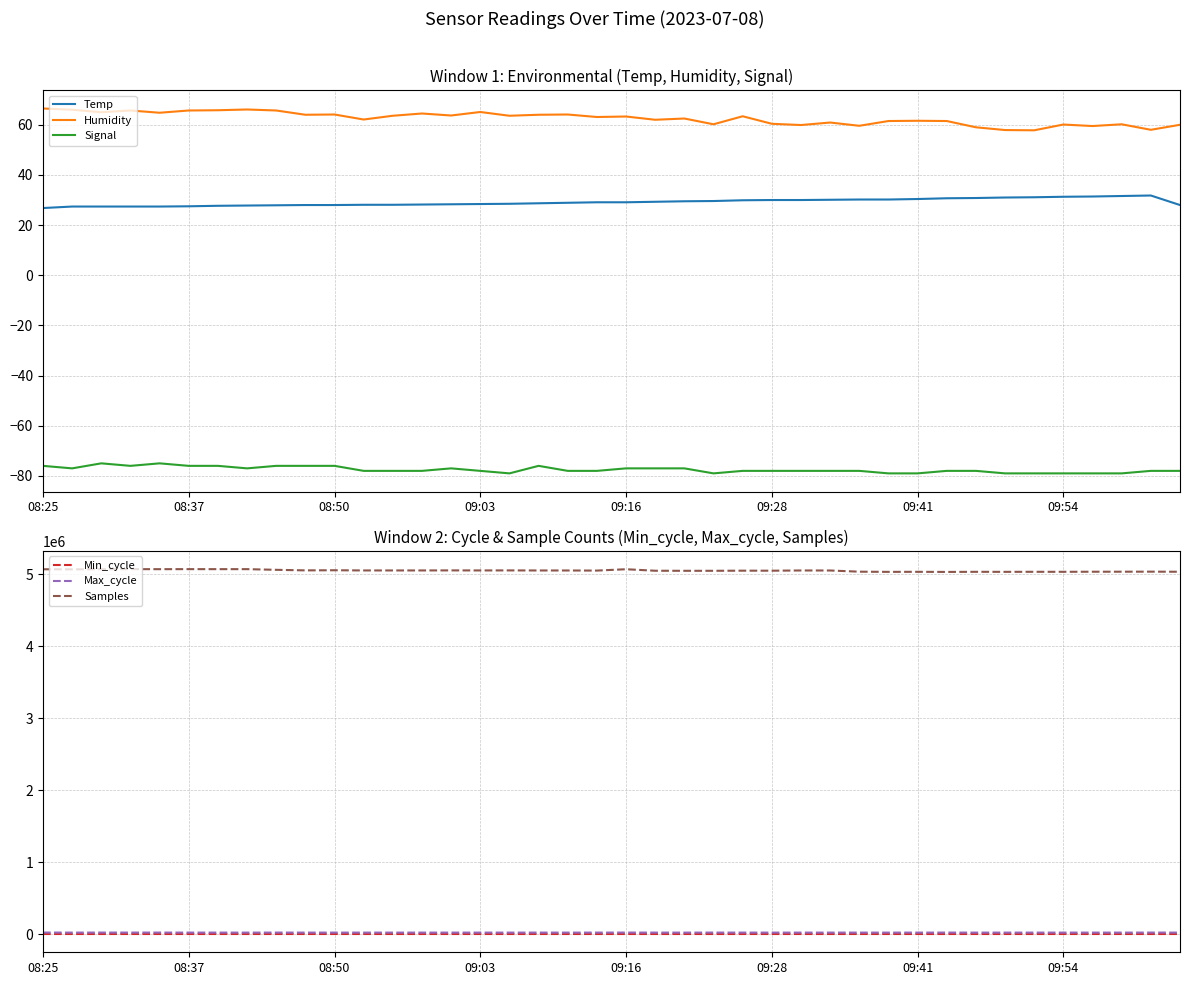

The value of Samples at 12 is 8233474.2. True or false?

False